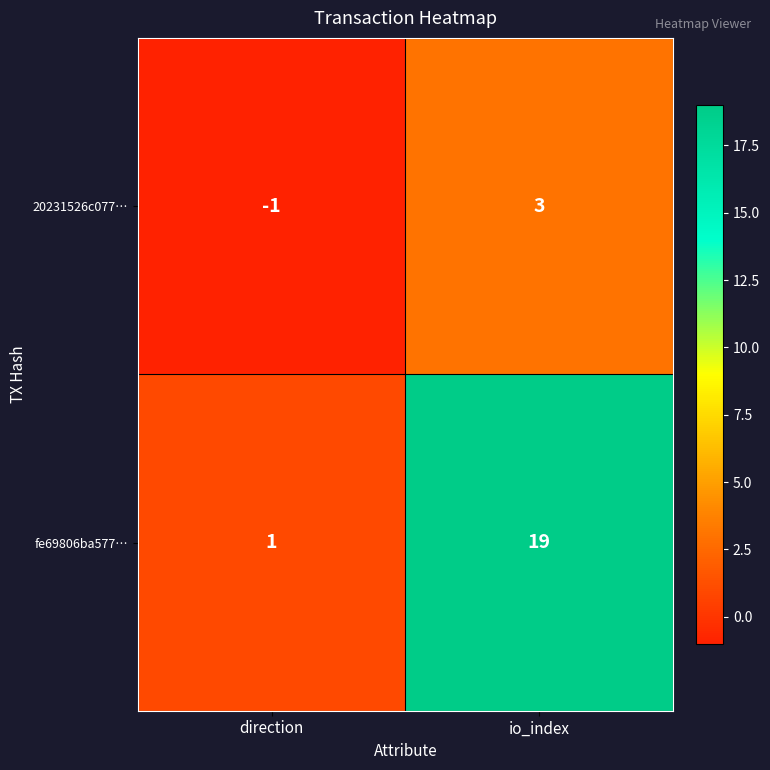

What is the difference between the highest and lowest values at io_index?

16